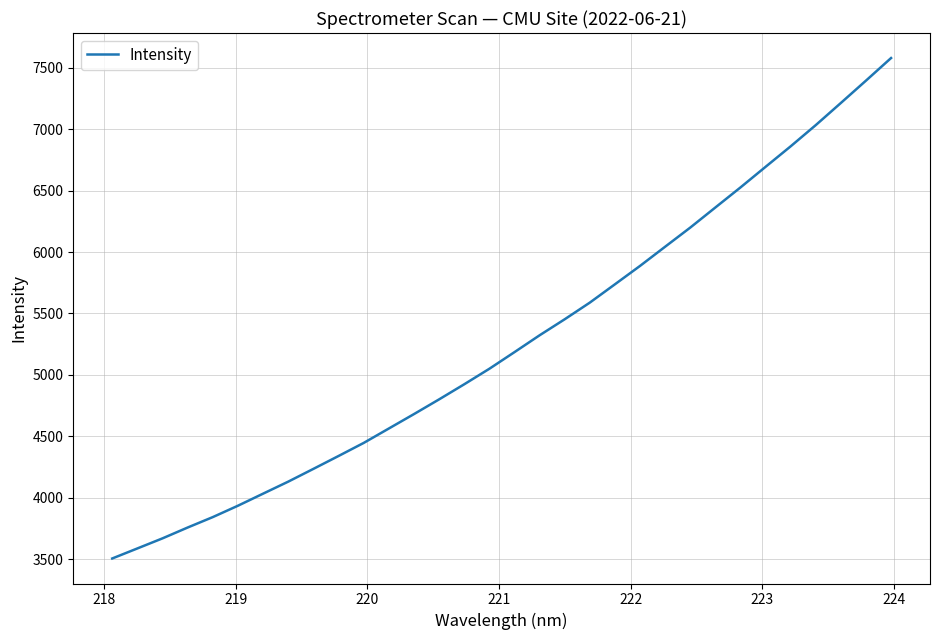

What is the greatest value displayed?

7580.7